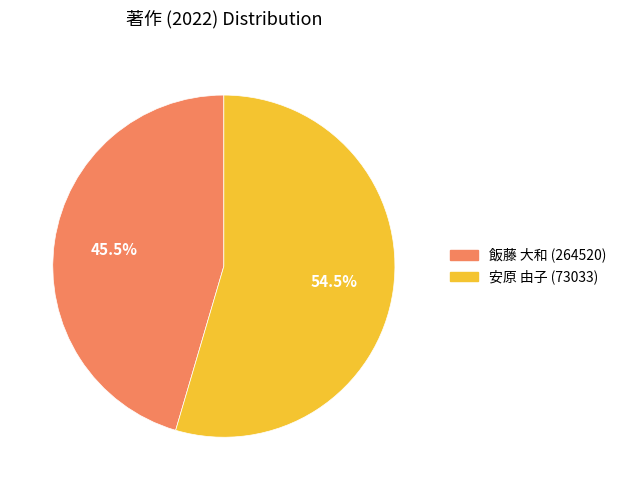

To the nearest percent, what is the difference between the 安原 由子 (73033) and 飯藤 大和 (264520) slice percentages?

9%